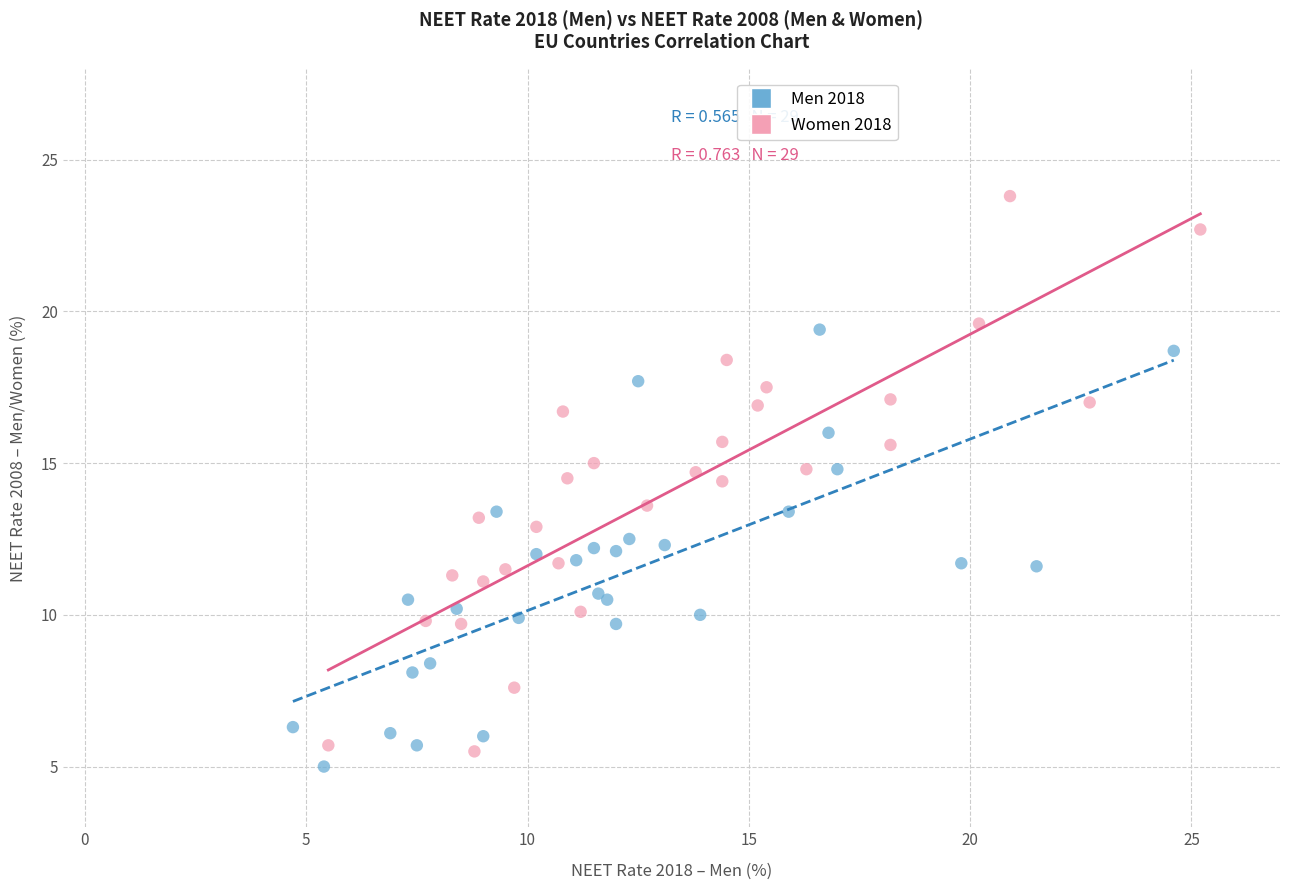

Which series has the widest spread of Y values?

Women 2018